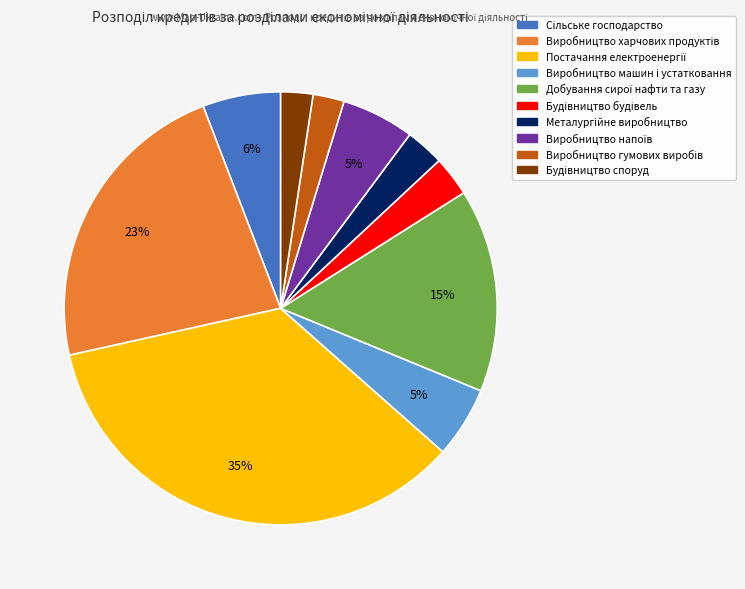

Count the number of slices in the pie.

10